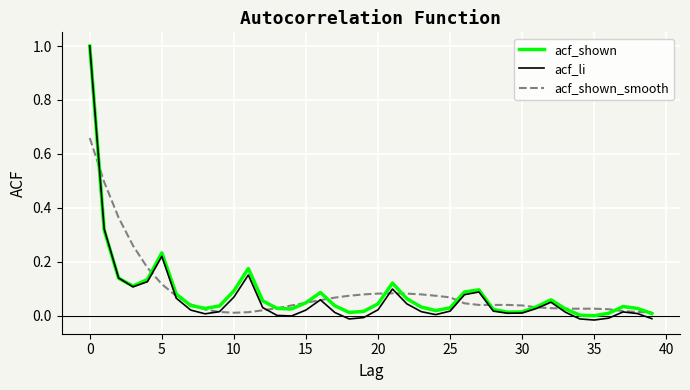

How many lines are shown in the chart?

3